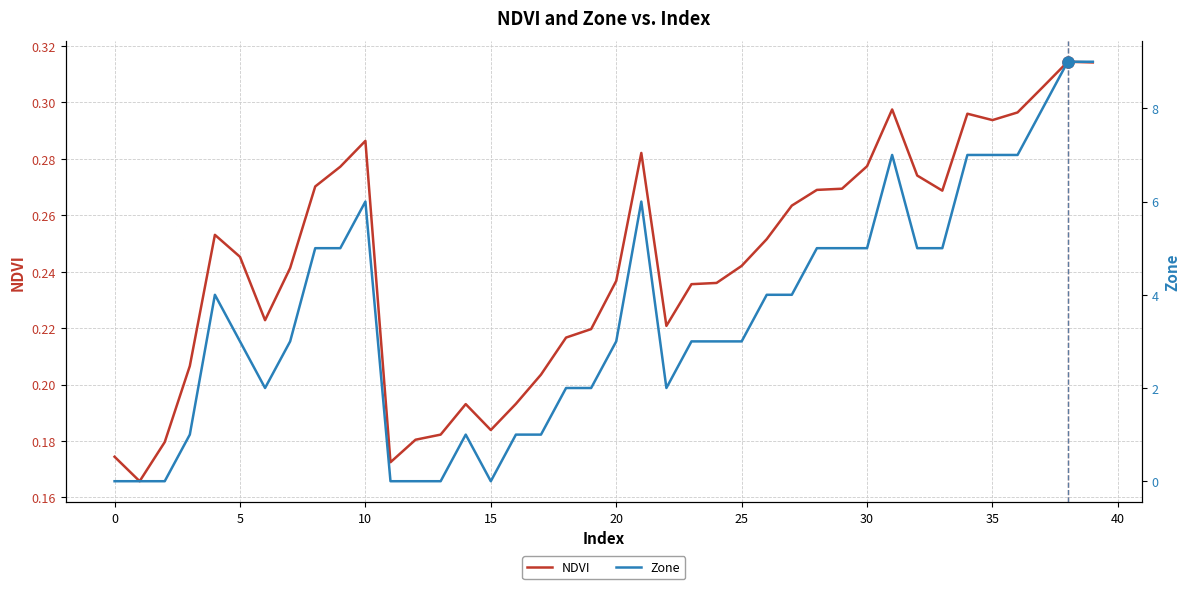

What is the label of the 28th point from the left?

27